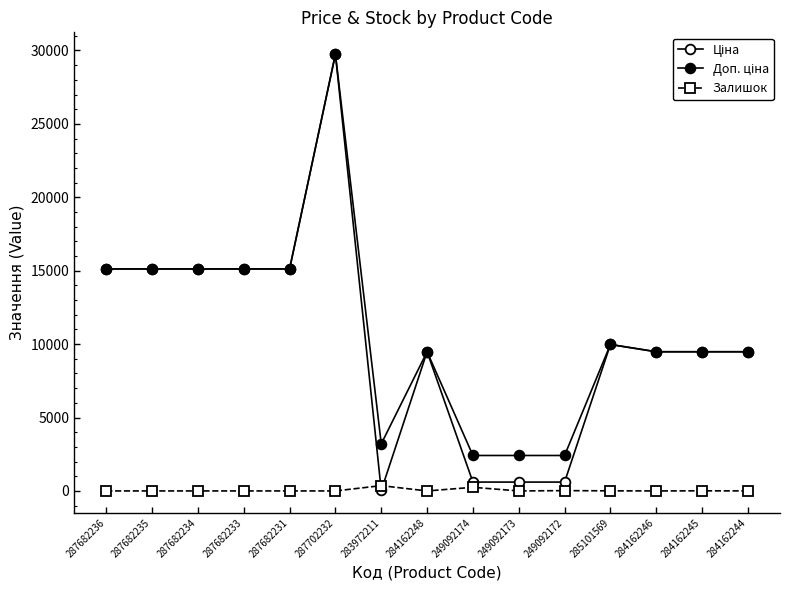

How many distinct data groups are displayed?

3